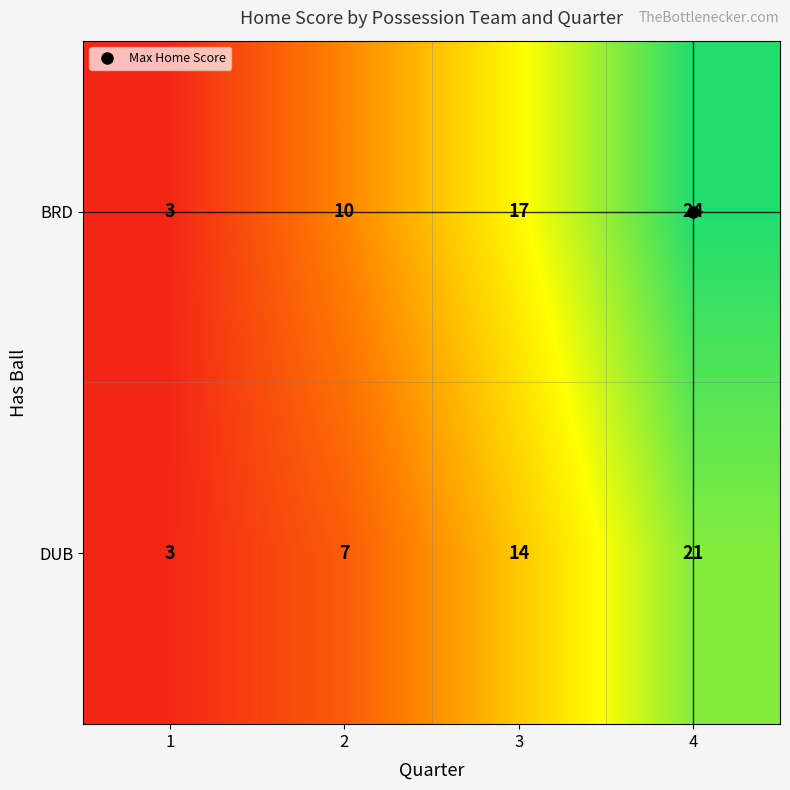

Which series has the largest total across all categories?

BRD